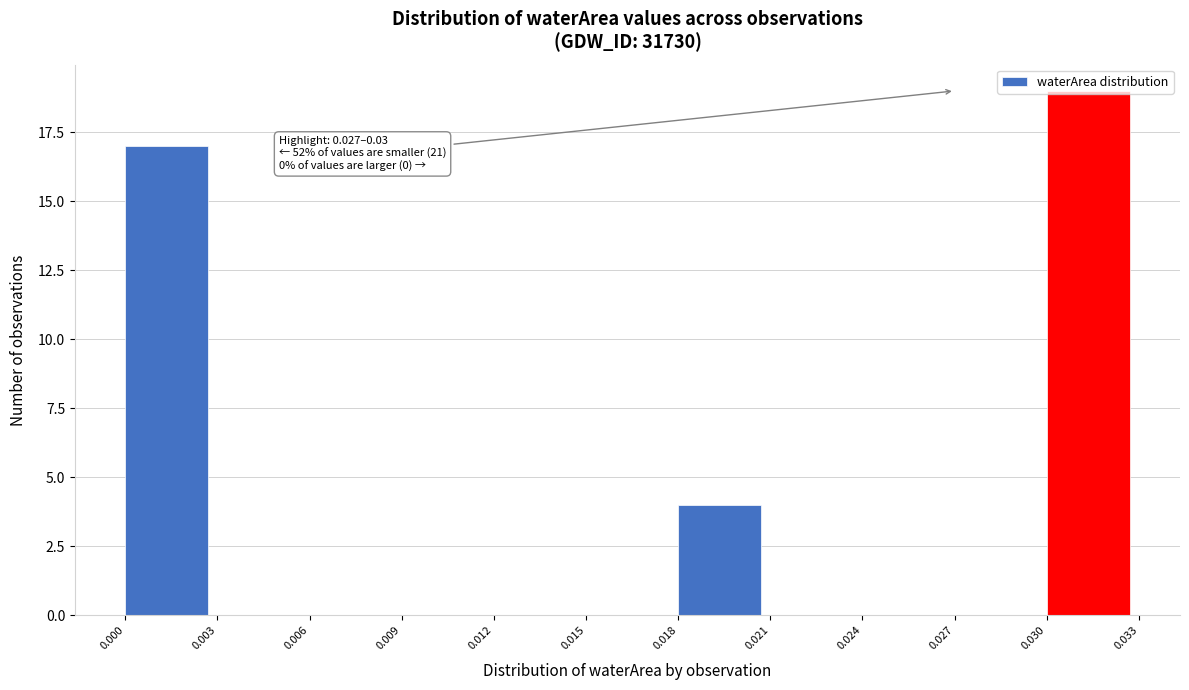

Over which range of the x-axis is the bar tallest?

0.030 to 0.033